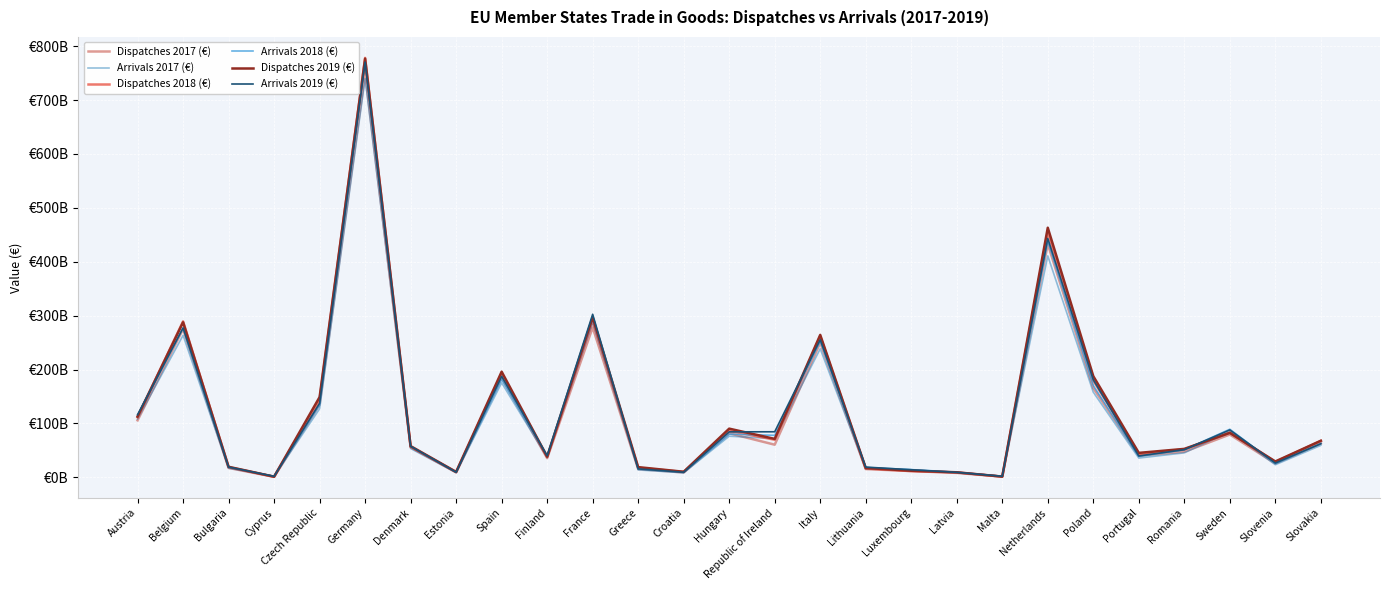

Which series has the largest total across all categories?

Dispatches 2019 (€)